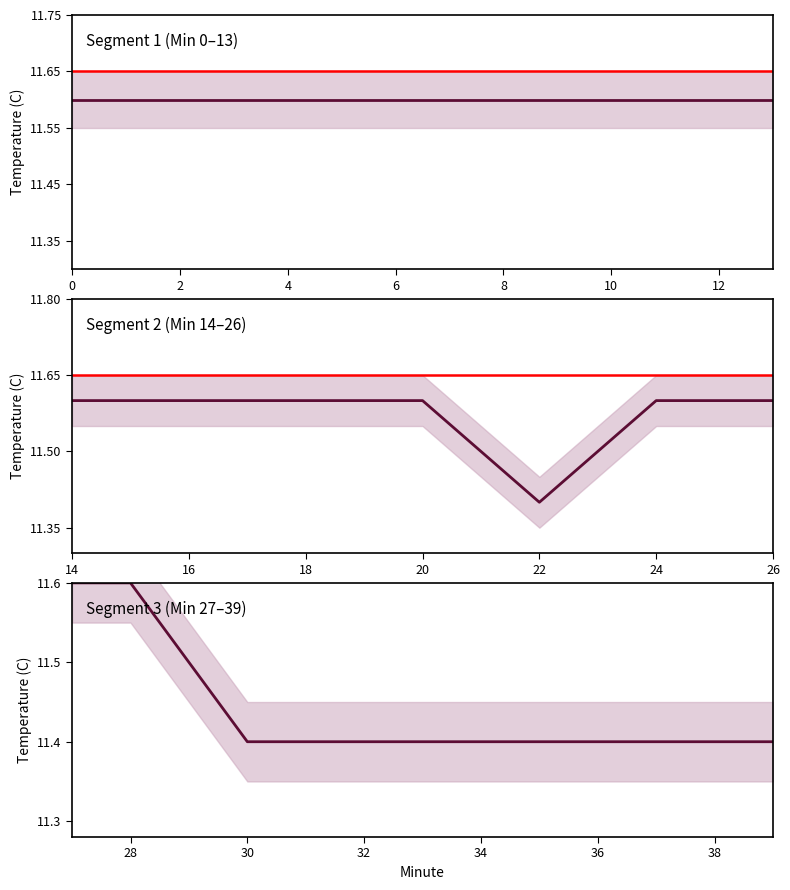

Is this an area chart (filled region under the line)?

No